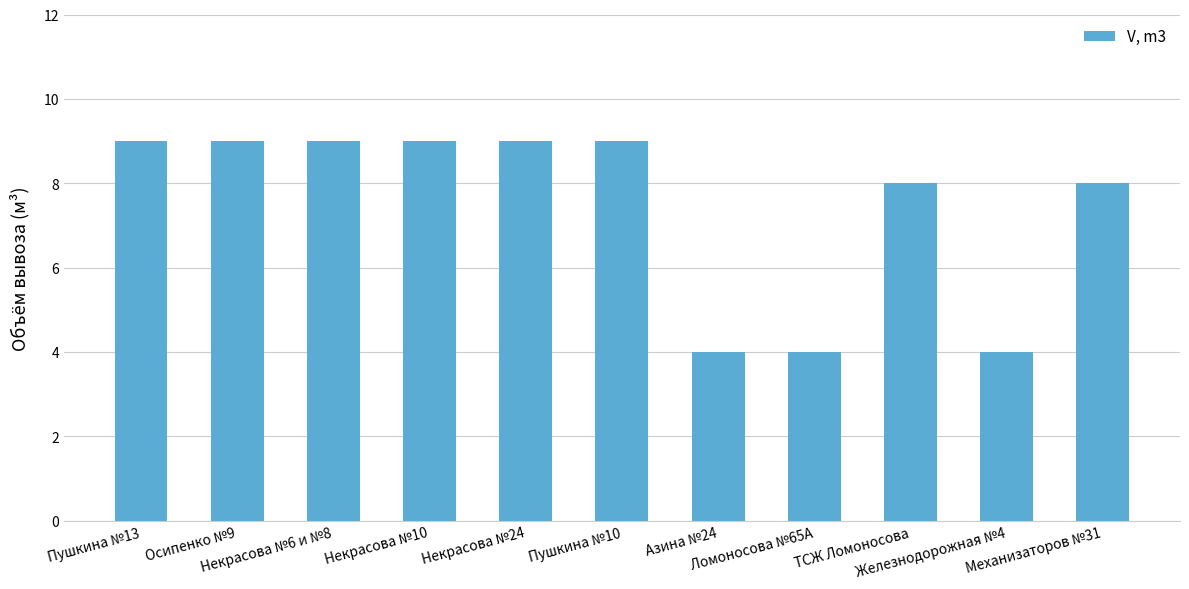

What is the minimum value shown in the chart?

4